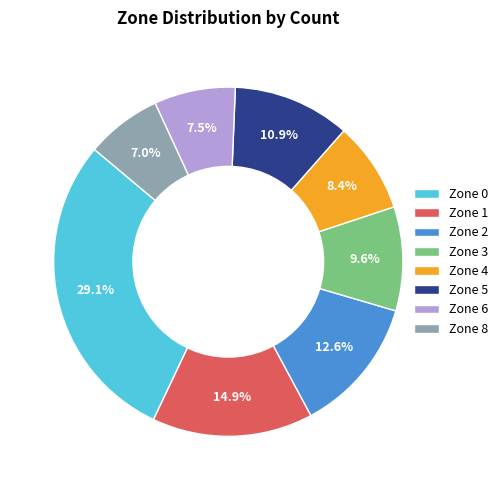

What is the smallest slice in the pie chart?

Zone 8